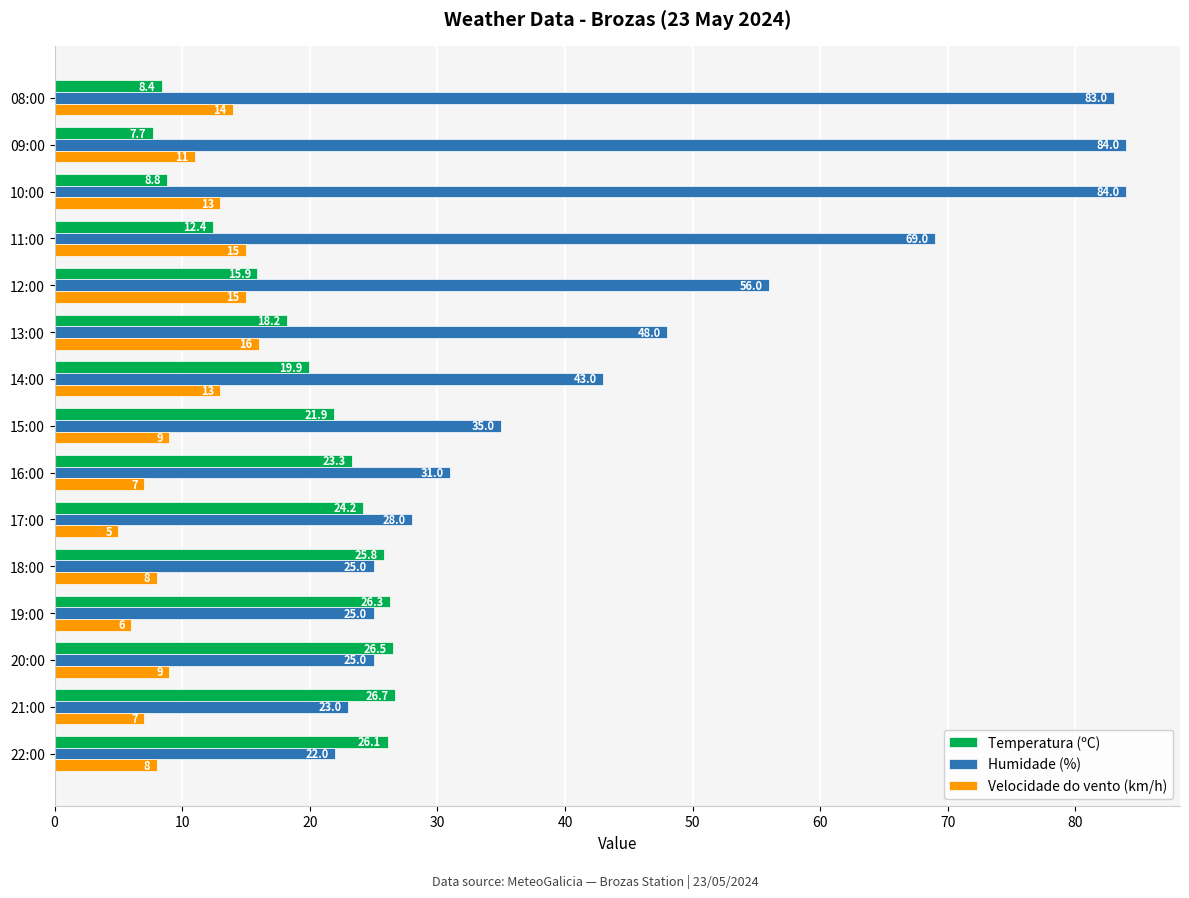

What is the maximum value for Humidade (%)?

84.0